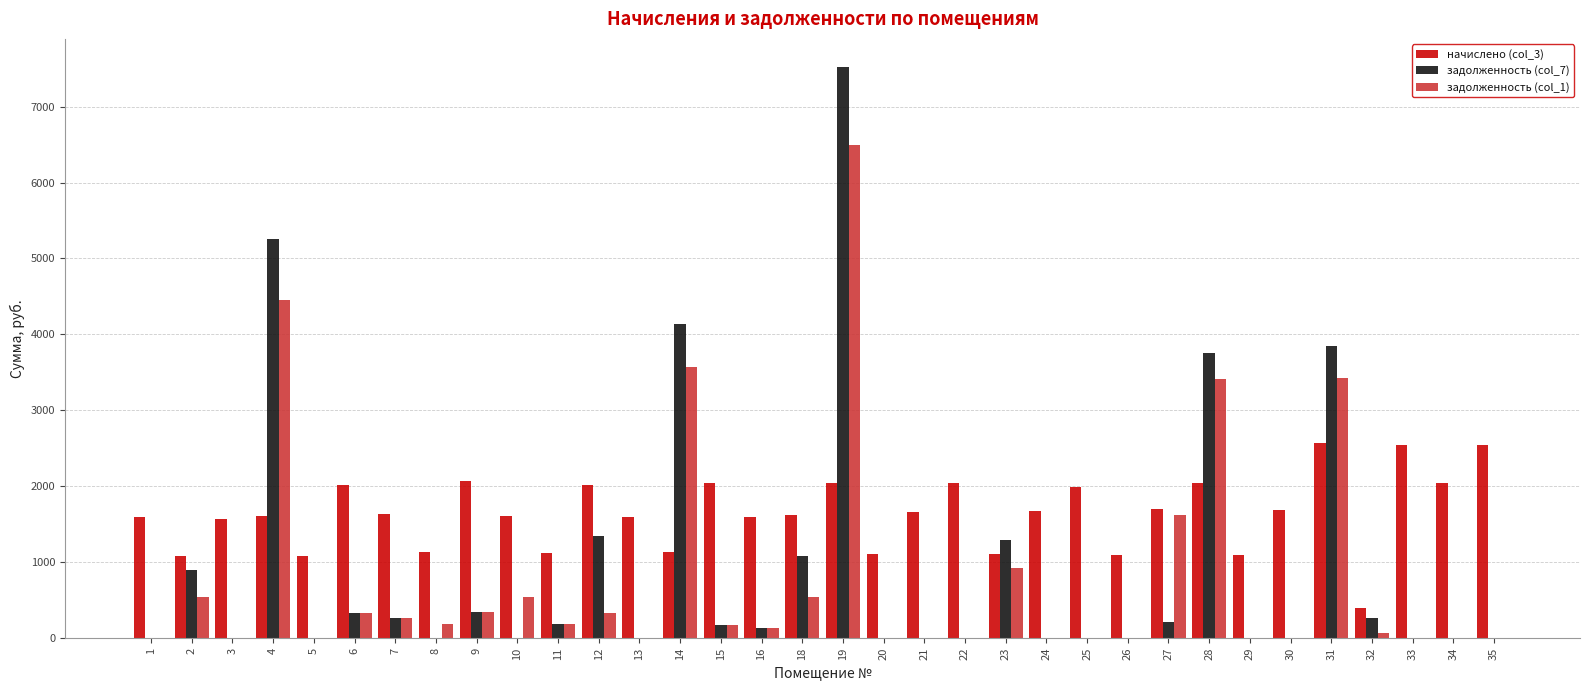

The value of задолженность (col_7) at 4 is 1587.3. True or false?

False